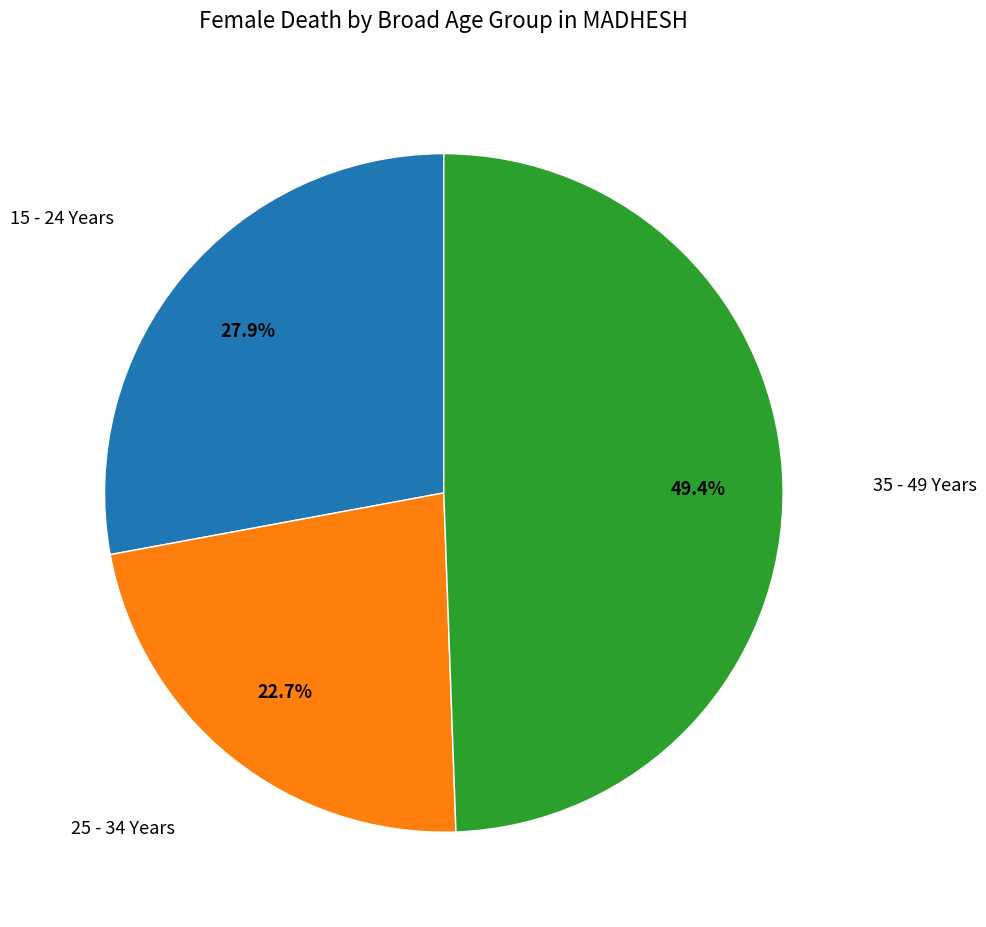

Does any single category account for the majority?

No